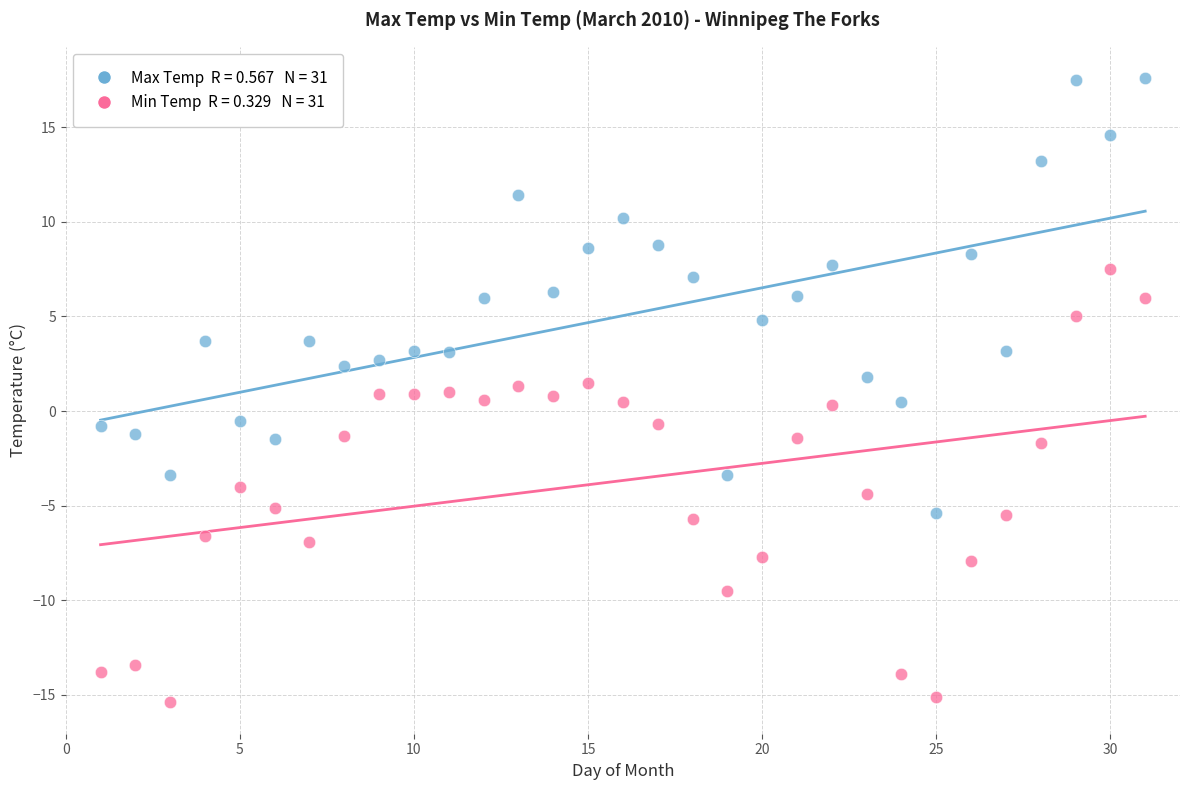

Across all data points, what is the range of Y values (max minus min)?

33.0